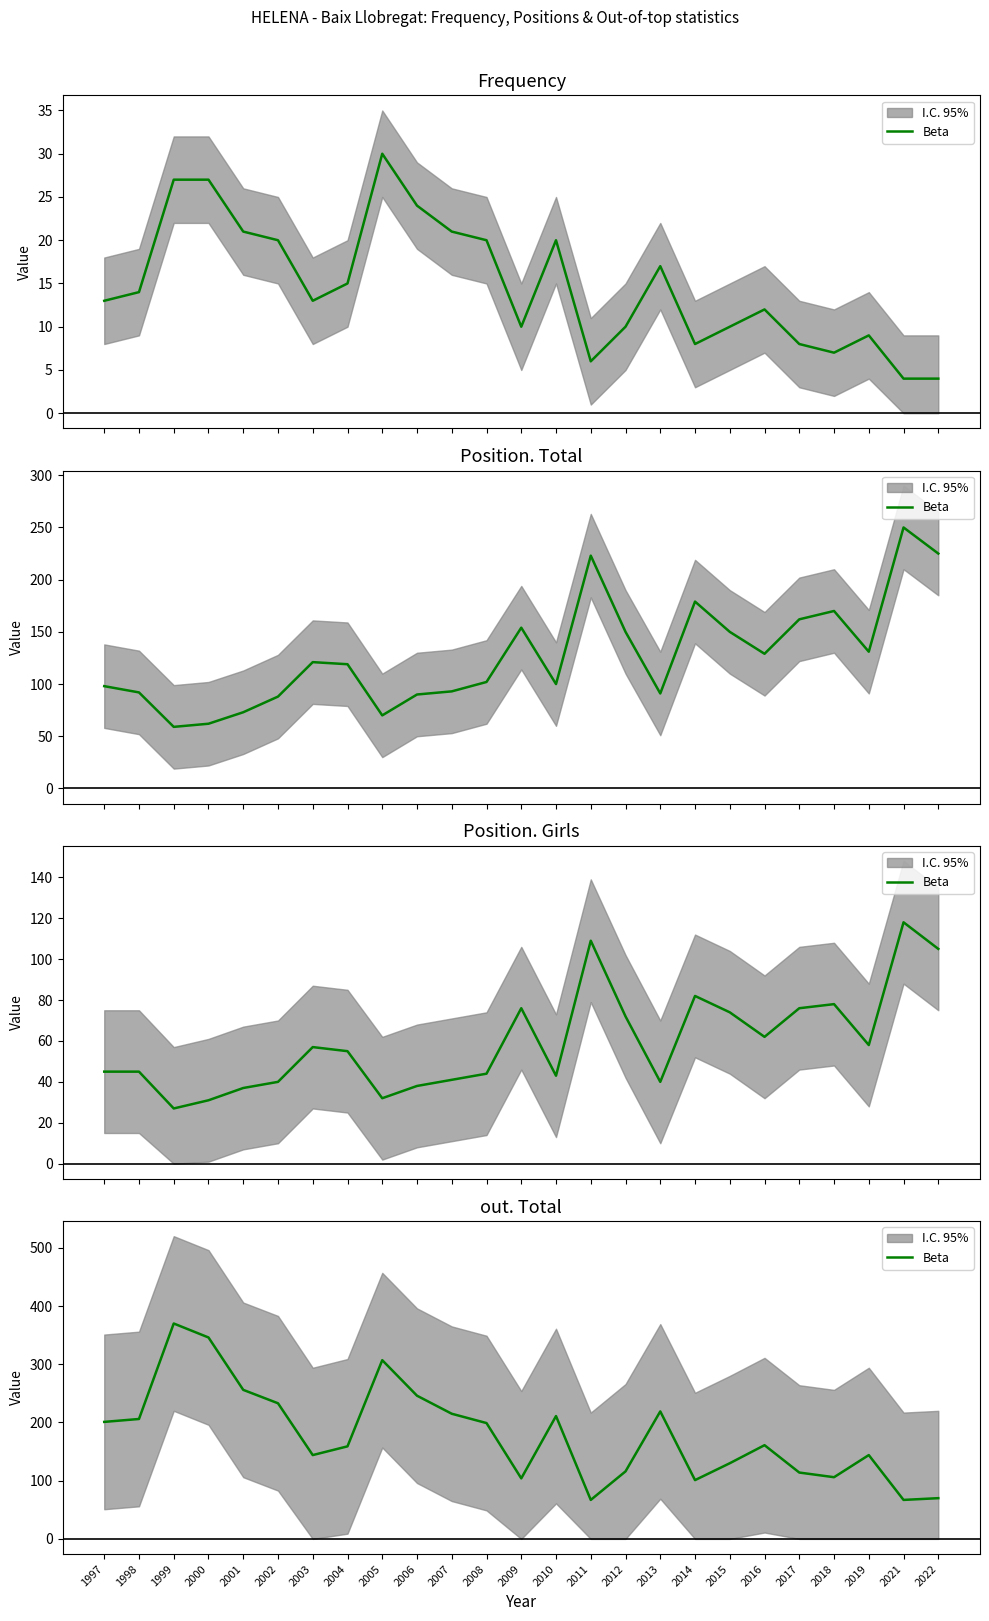

The chart shows a value of 557 at 2000. True or false?

False